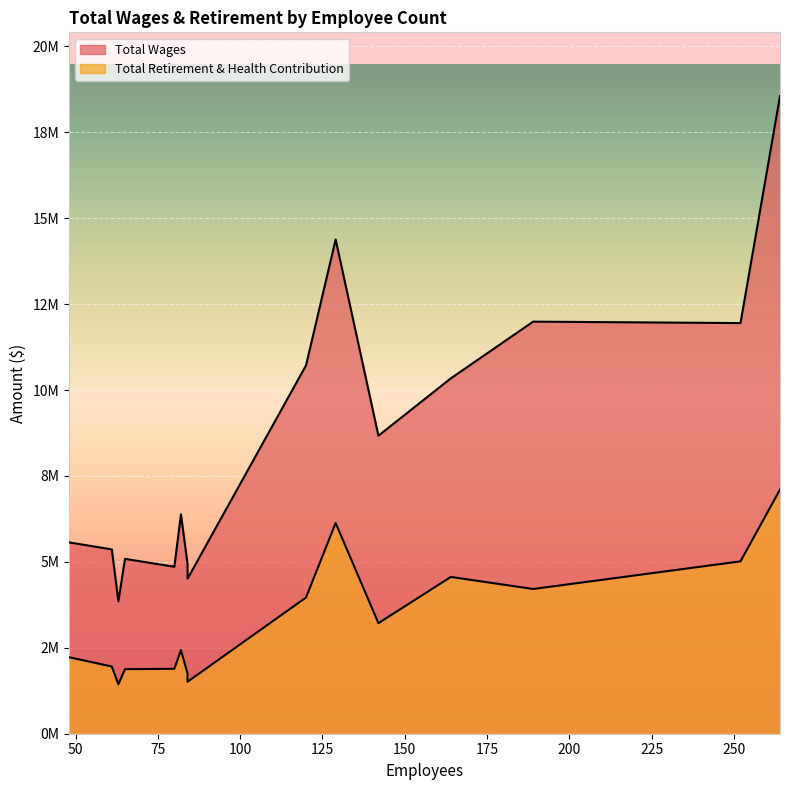

What are all the series names shown in the legend?

Total Wages, Total Retirement & Health Contribution